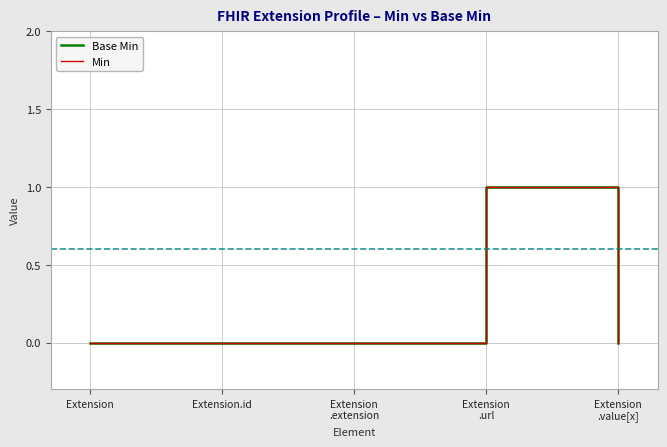

Does the chart display data point markers on the line(s)?

No